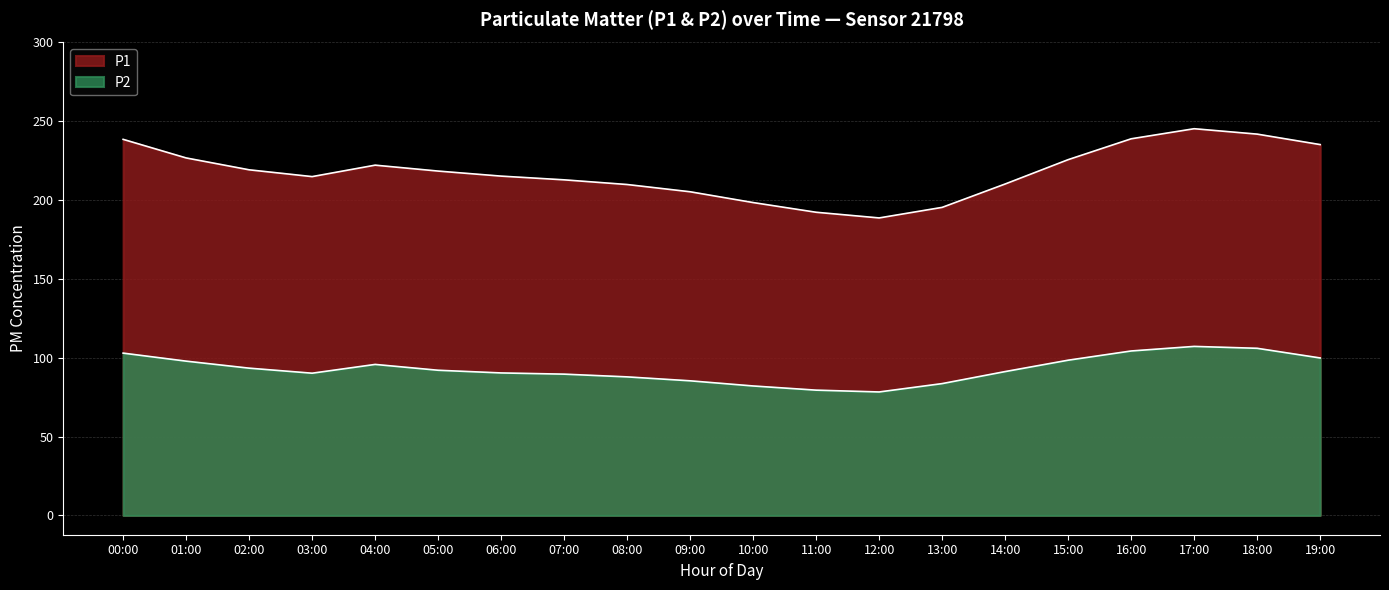

True or false: P2 and P1 cross at least once.

False